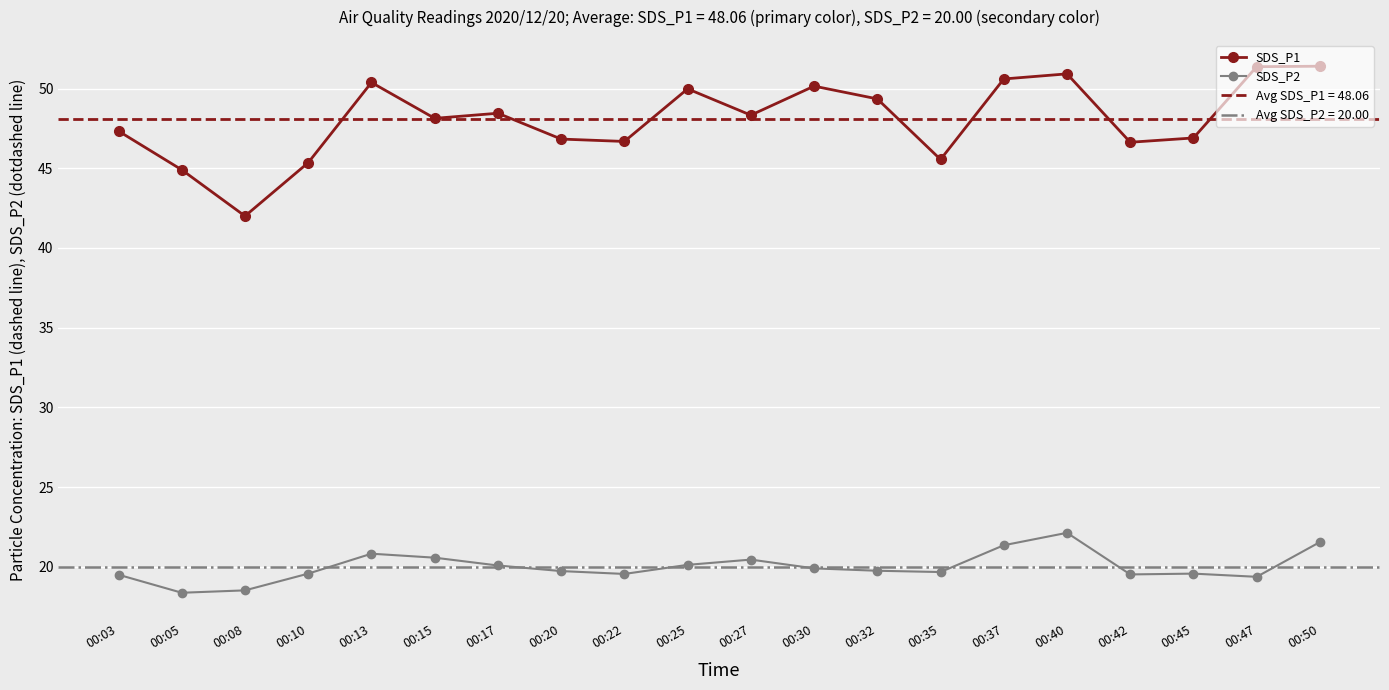

What is the lowest value of the SDS_P2 series?

18.4